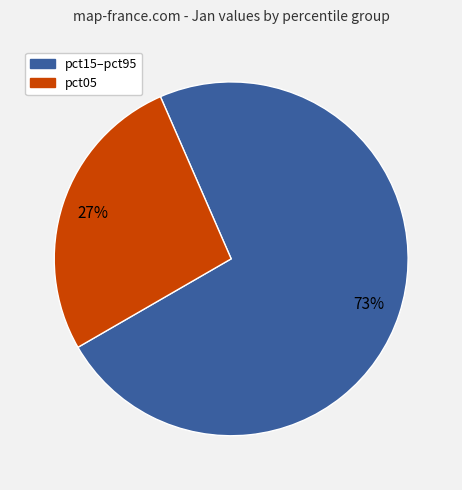

To the nearest percent, what is the difference between the largest and smallest slice percentages?

46%